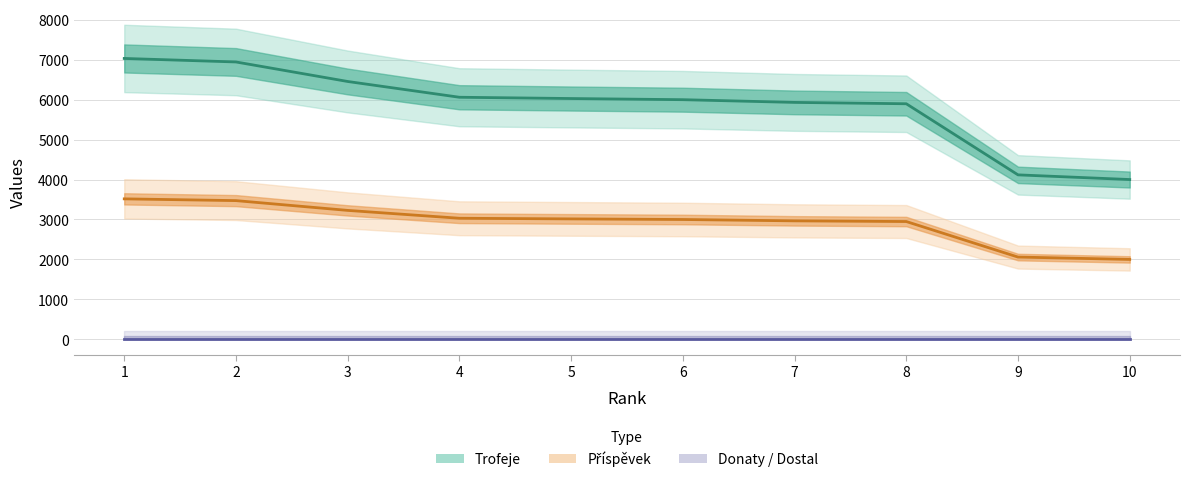

True or false: Trofeje and Příspěvek intersect in this chart.

False